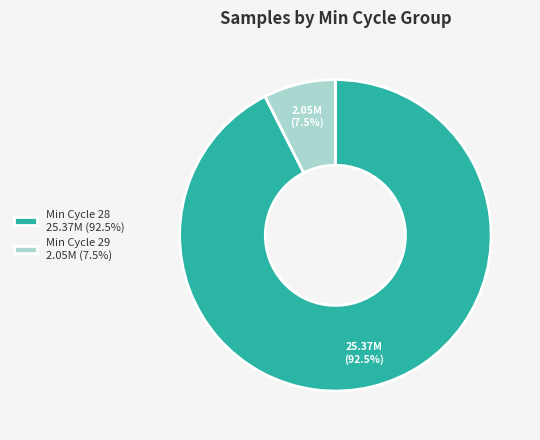

Which category accounts for the majority?

Min Cycle 28 25.37M (92.5%)